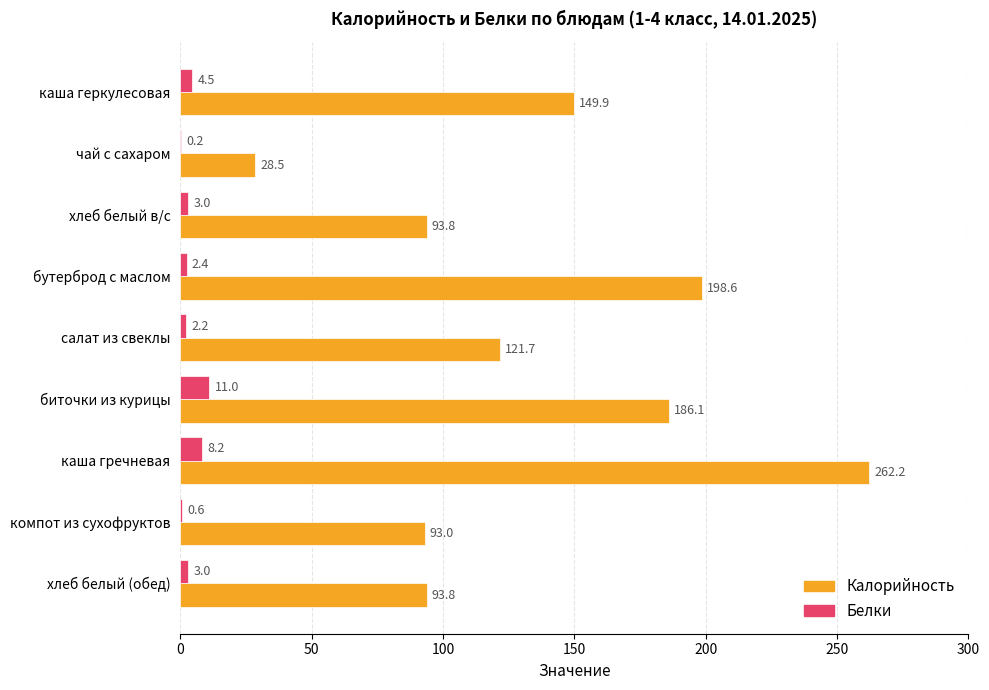

What is the average value of the Калорийность series?

136.4